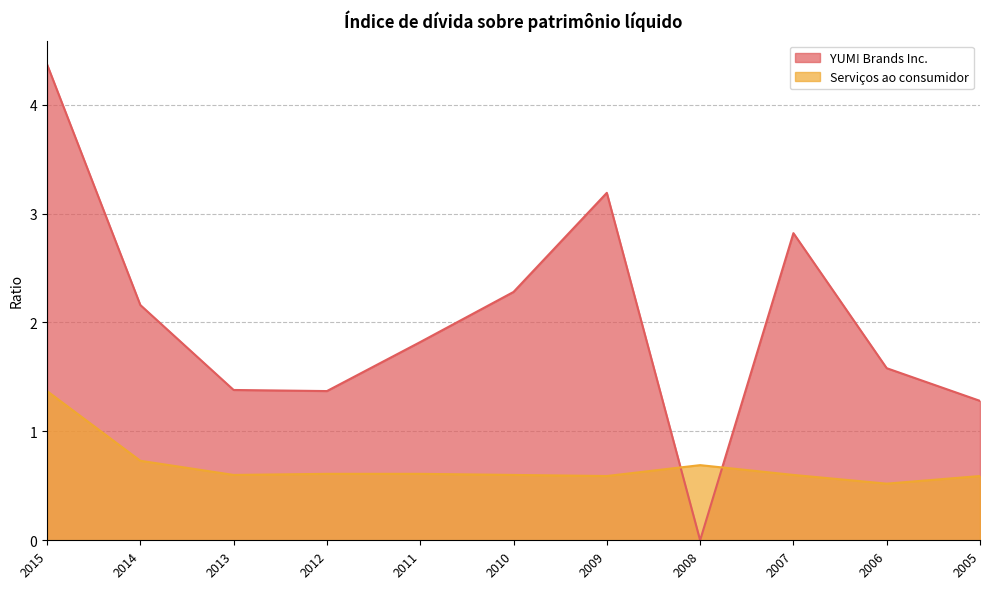

Reading right to left, what are all the values shown in this chart?

YUM! Brands Inc.: 2005=1.3	2006=1.6	2007=2.8	2008=0.0	2009=3.2	2010=2.3	2011=1.8	2012=1.4	2013=1.4	2014=2.2	2015=4.4
Serviços ao consumidor: 2005=0.6	2006=0.5	2007=0.6	2008=0.7	2009=0.6	2010=0.6	2011=0.6	2012=0.6	2013=0.6	2014=0.7	2015=1.4